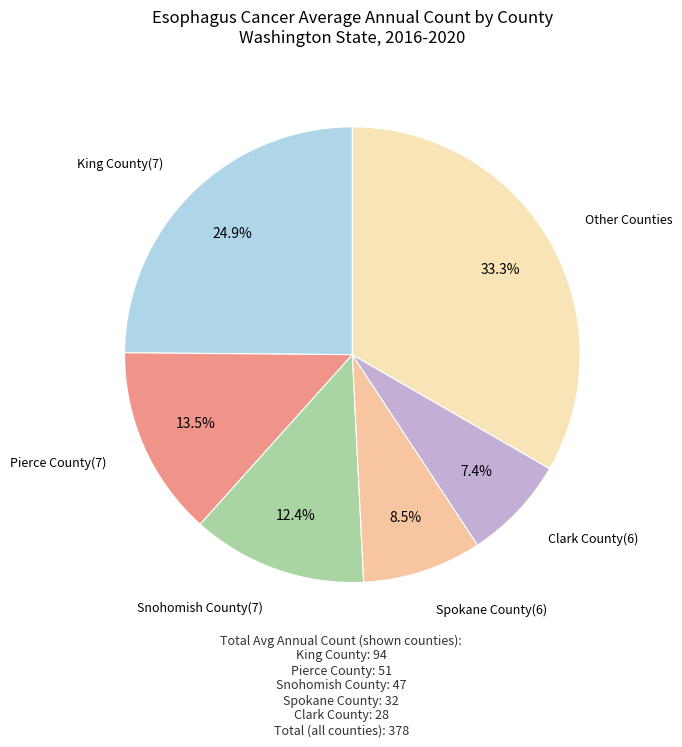

Between Other Counties and Spokane County(6), which is larger?

Other Counties